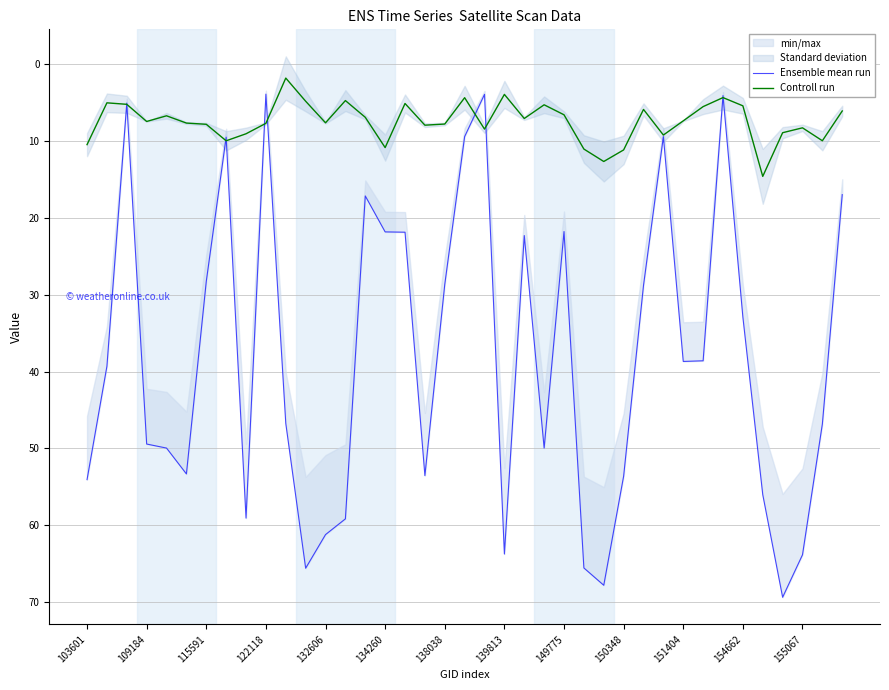

What is the lowest value of the Controll run series?

1.8